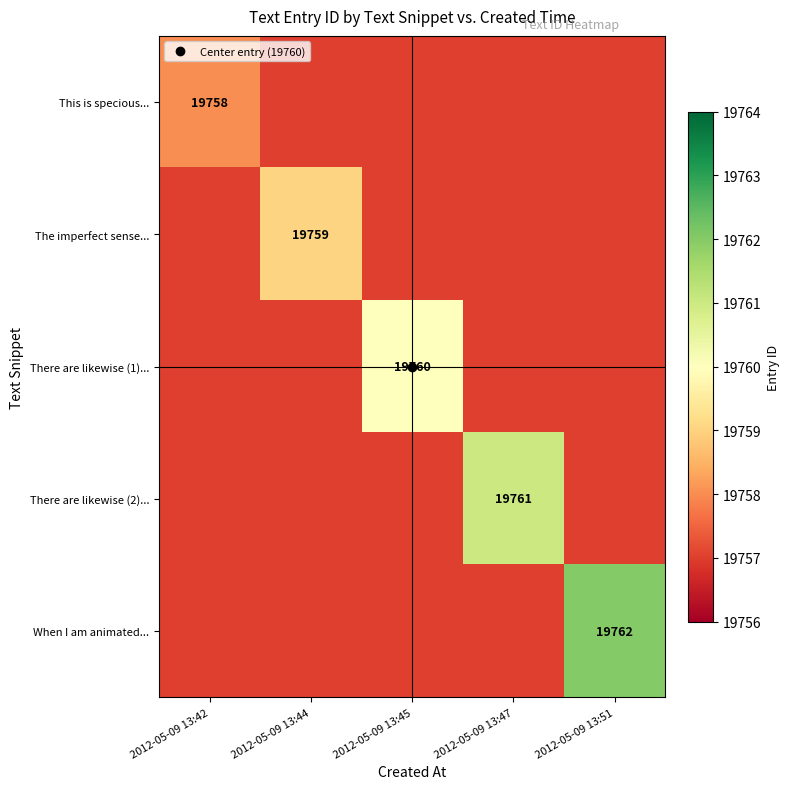

Which series changed the most between 2012-05-09 13:45 and 2012-05-09 13:51?

When I am animated...